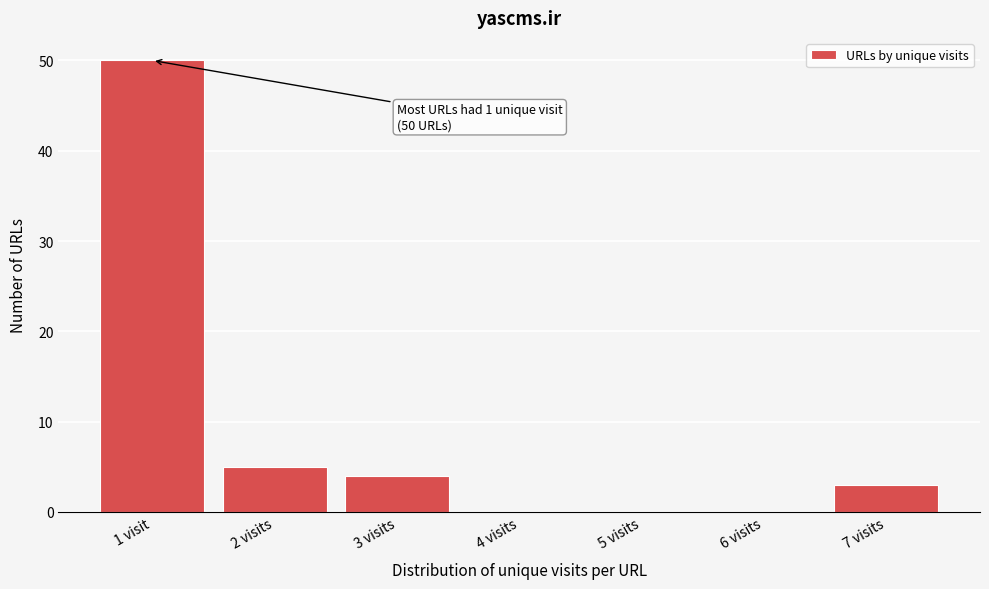

Reading left to right, extract all data points from this chart.

1 visit=50	2 visits=5	3 visits=4	4 visits=0	5 visits=0	6 visits=0	7 visits=3